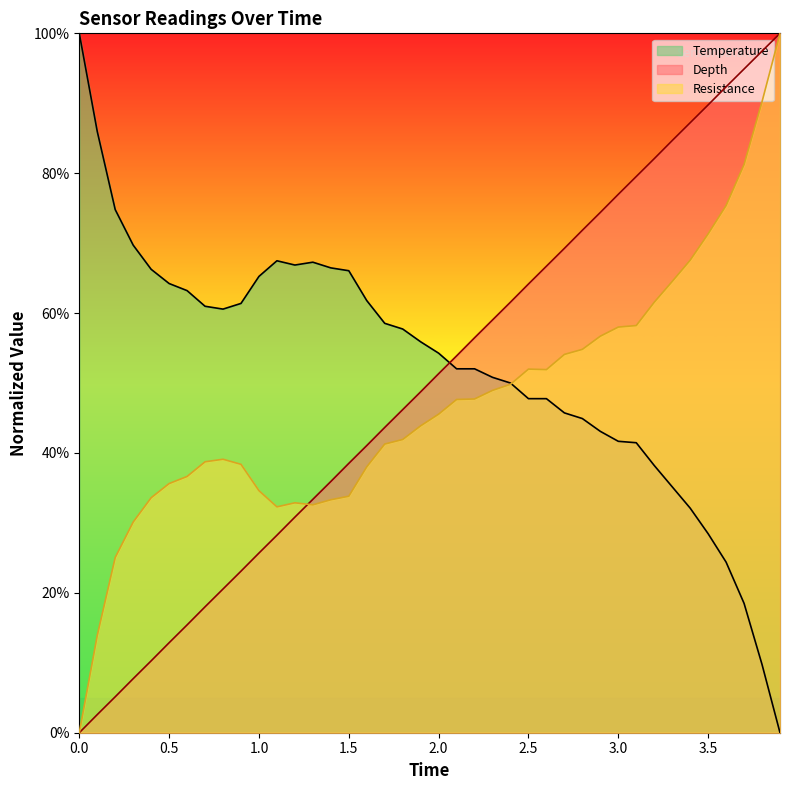

True or false: Depth has a value of 0.4 at 33.

False